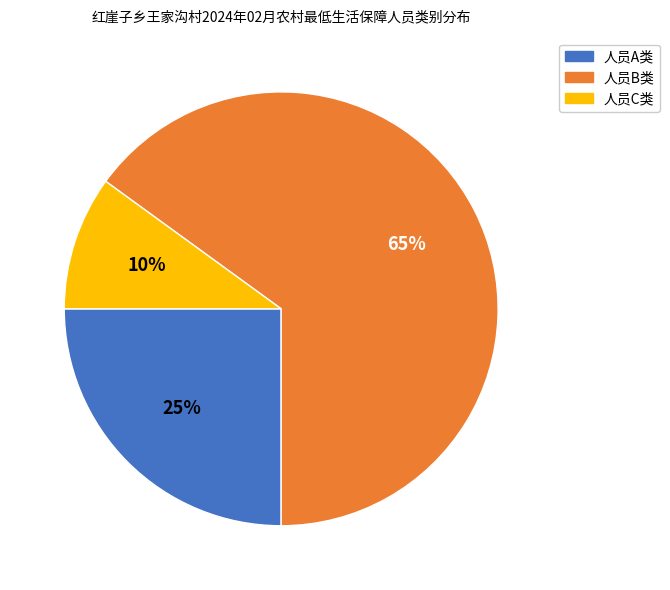

Which has a higher value, 人员C类 or 人员A类?

人员A类